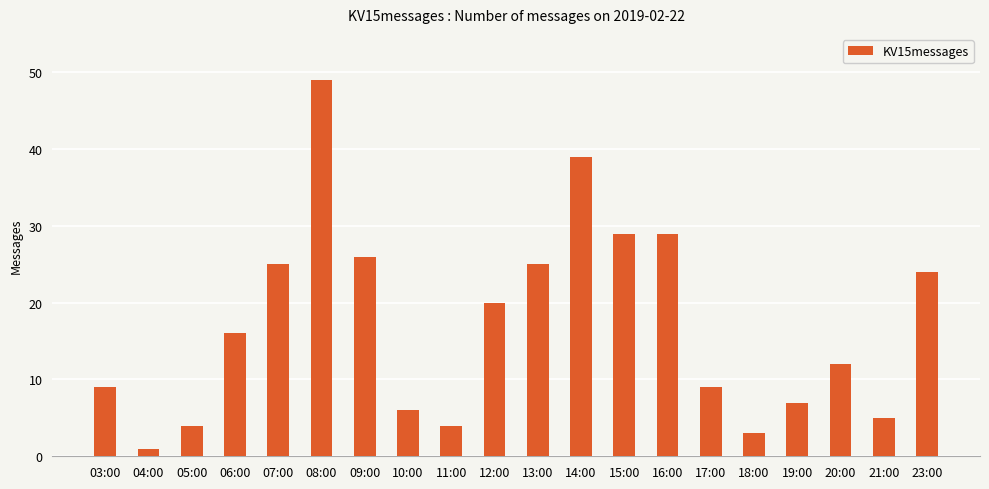

What is the label of the 1st bar from the left?

03:00